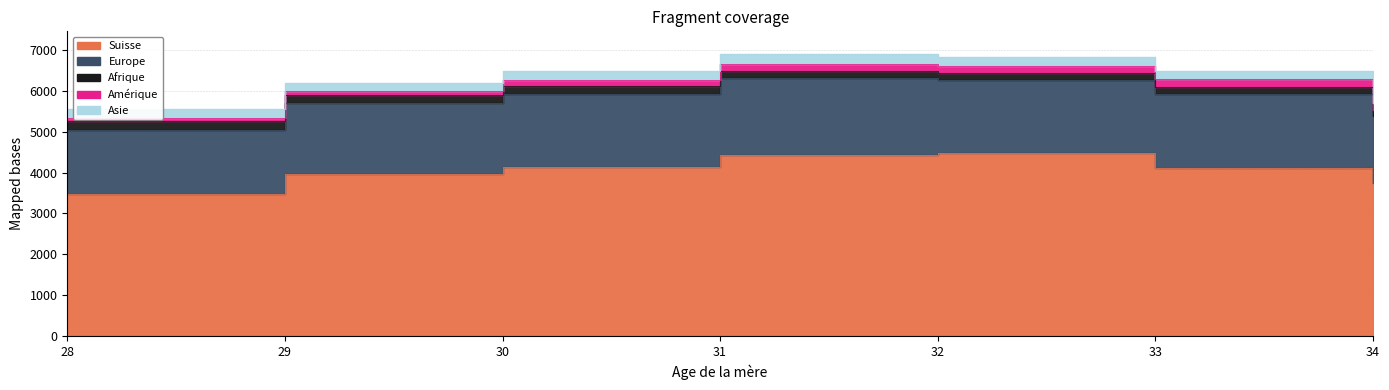

True or false: Suisse has more than 1 interior local peaks.

False